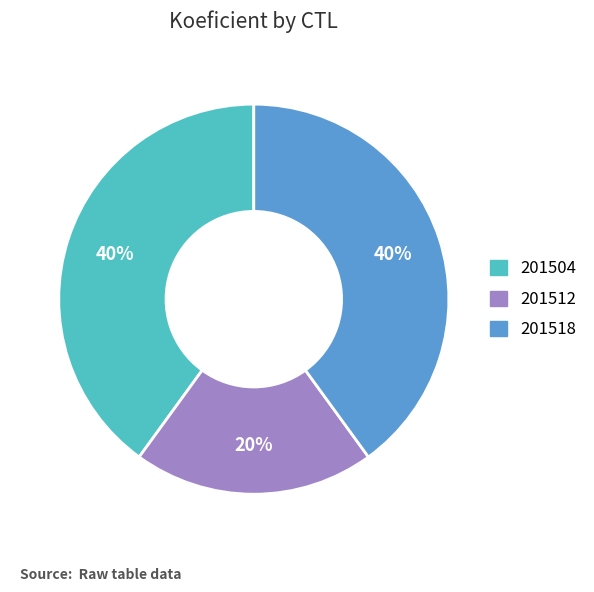

Is it true that 201504 is 30% of the pie?

False